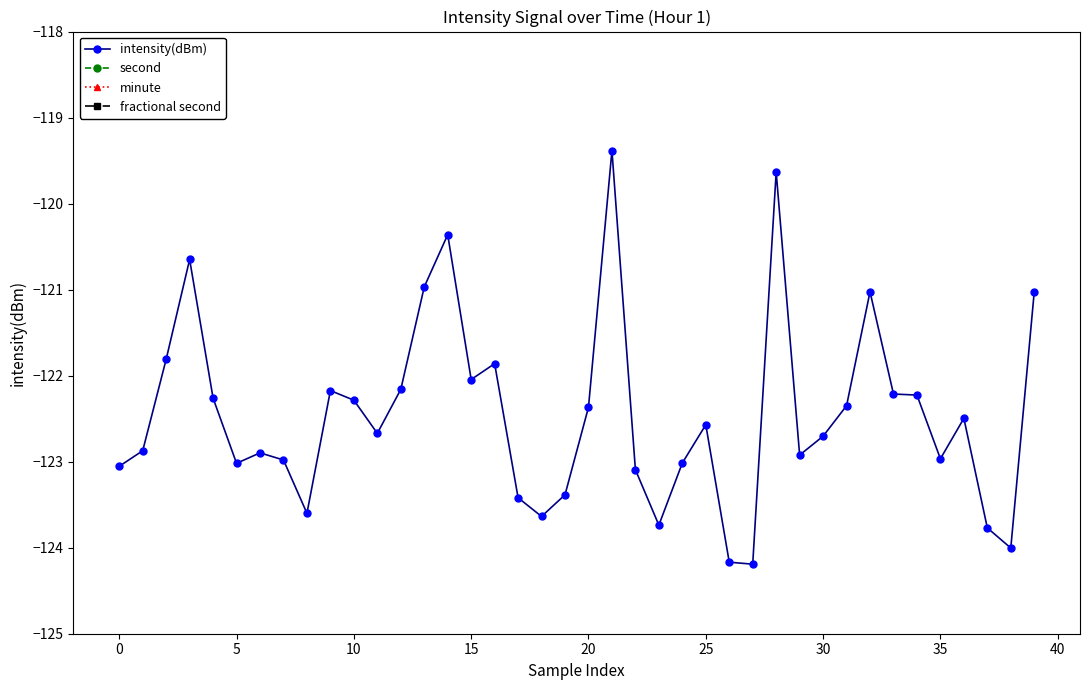

True or false: intensity(dBm) has more than 0 interior local peaks.

True